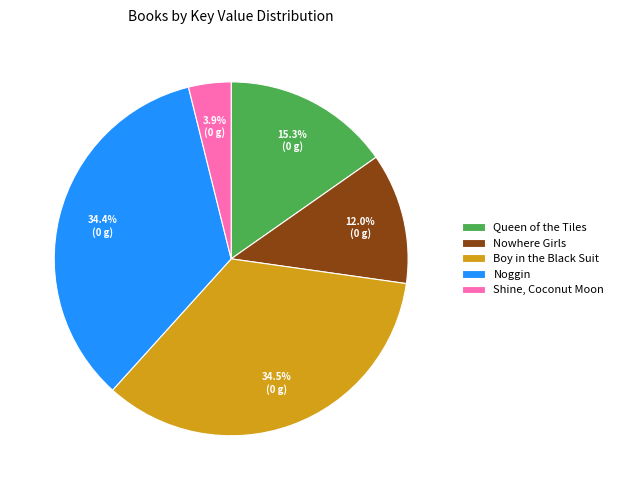

Which slice is the smallest?

Shine, Coconut Moon